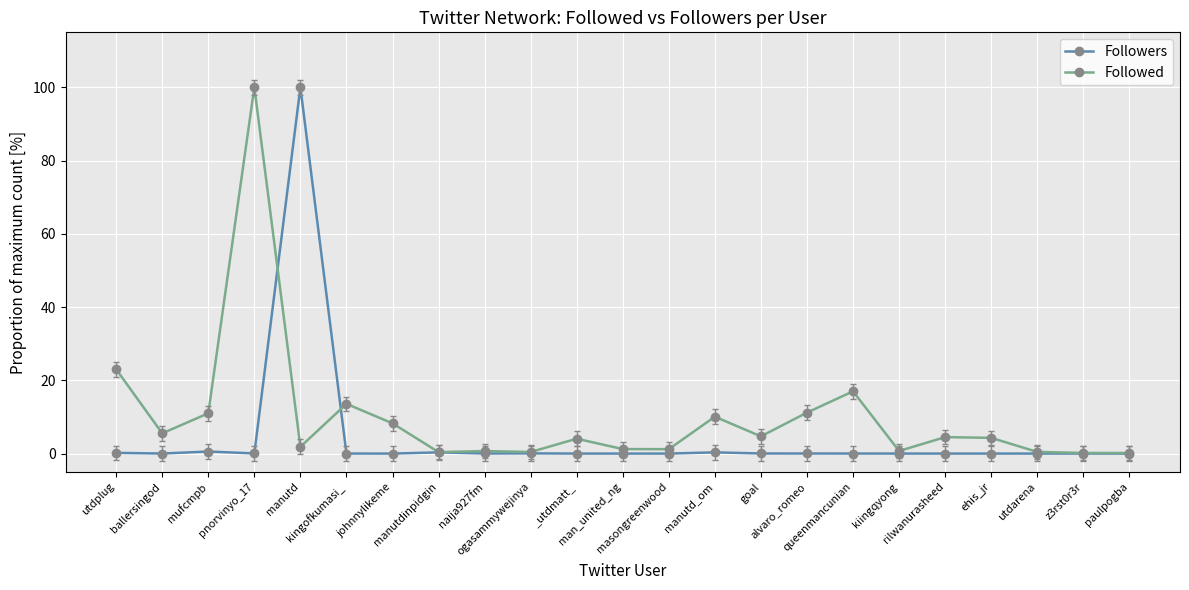

Count the number of data series in this chart.

2